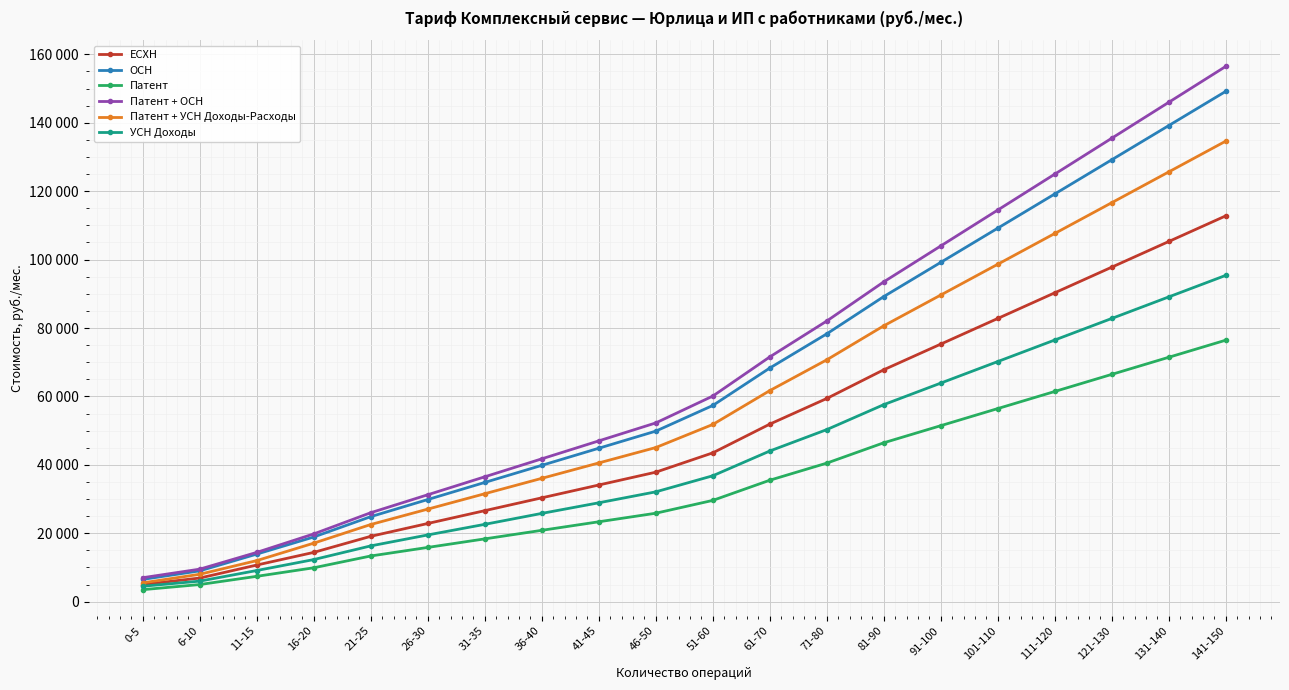

What is the minimum value for ОСН?

6500